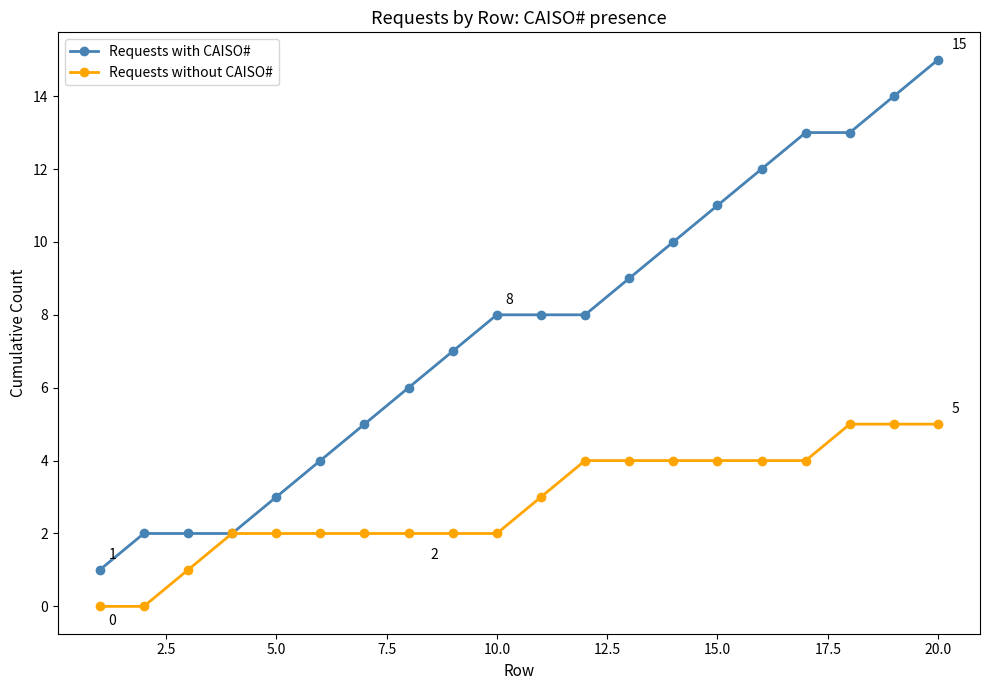

Reading left to right, extract all data points from this chart.

Requests with CAISO#: 1	2	2	2	3	4	5	6	7	8	8	8	9	10	11	12	13	13	14	15
Requests without CAISO#: 0	0	1	2	2	2	2	2	2	2	3	4	4	4	4	4	4	5	5	5